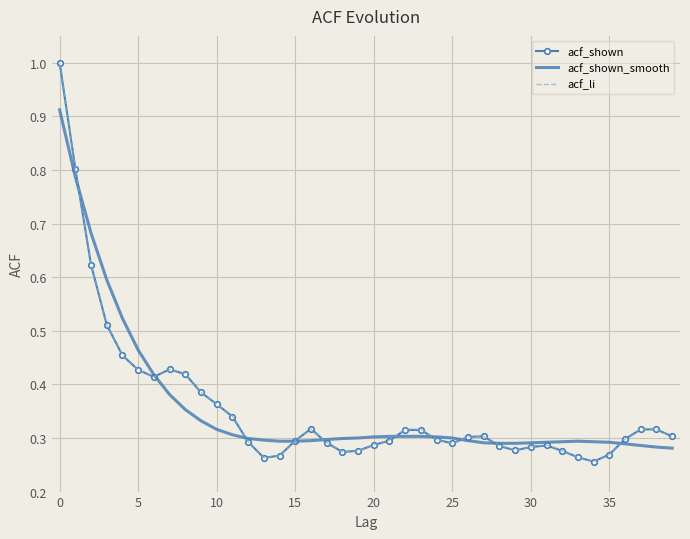

What is the maximum value for acf_li?

1.0